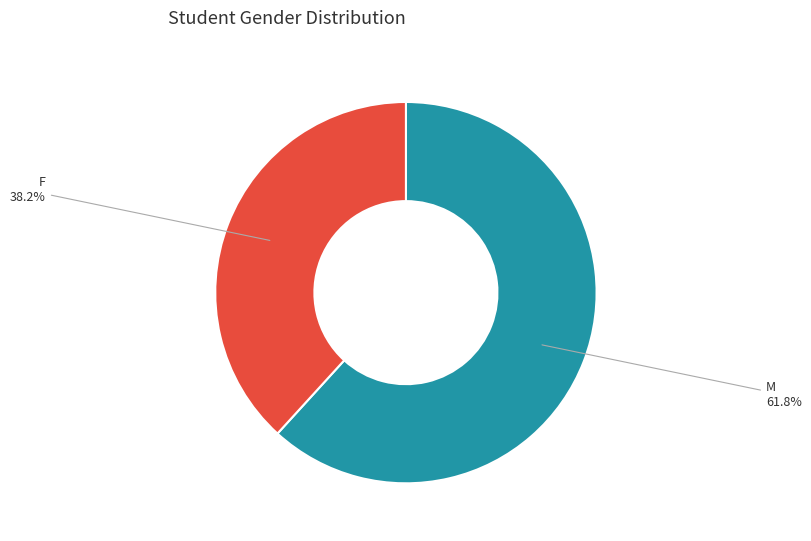

Does M account for over 50% of the chart?

Yes